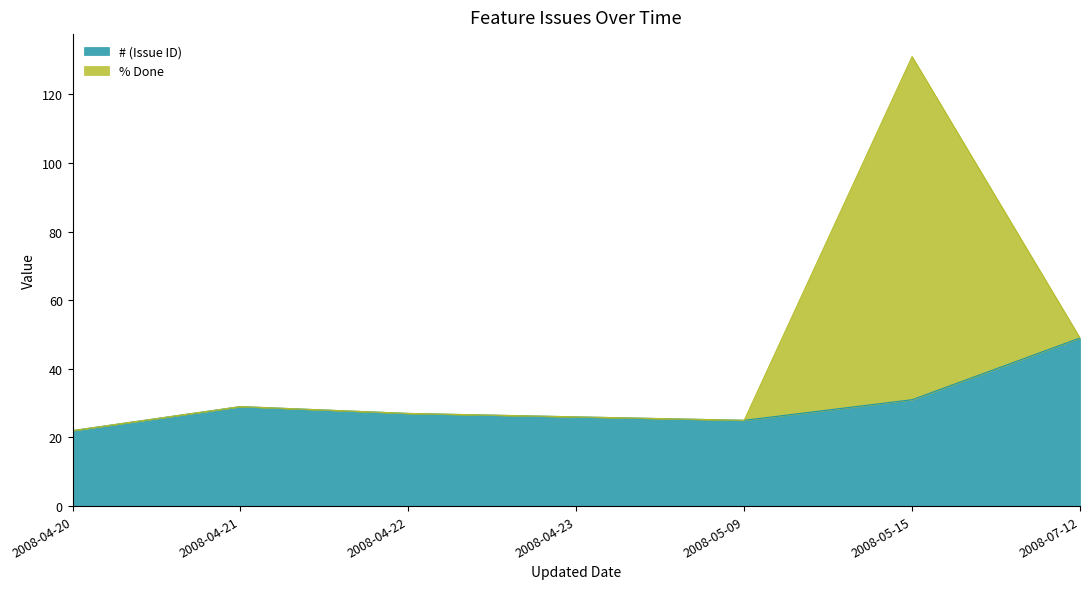

At which label does # (Issue ID) reach its peak?

2008-07-12